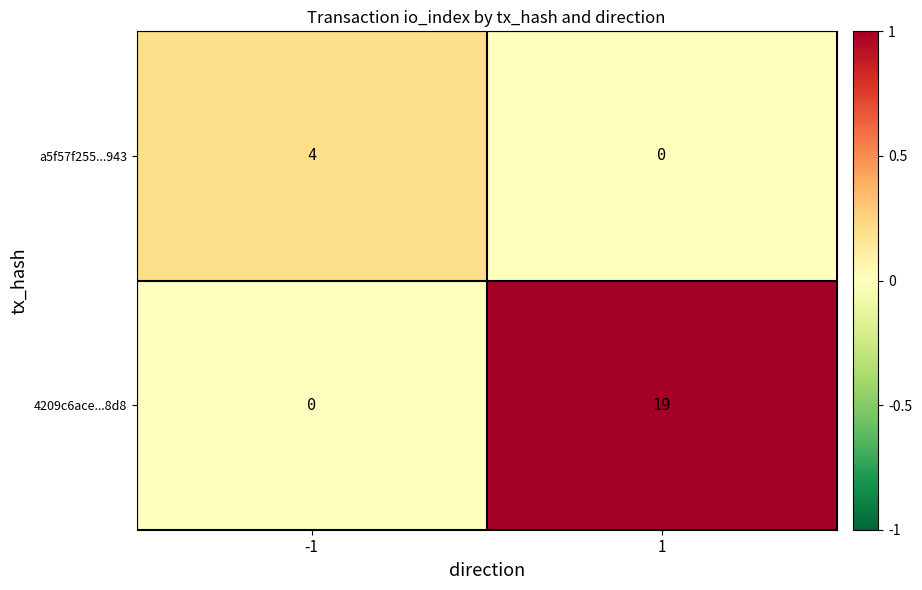

Which series has the largest range (max minus min)?

4209c6ace...8d8